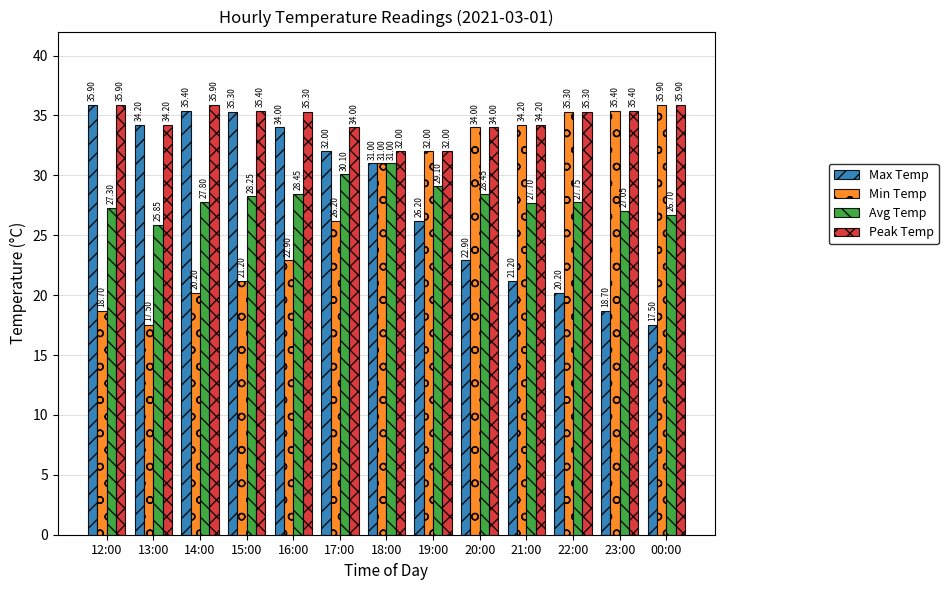

Which series has the largest total across all categories?

Peak Temp